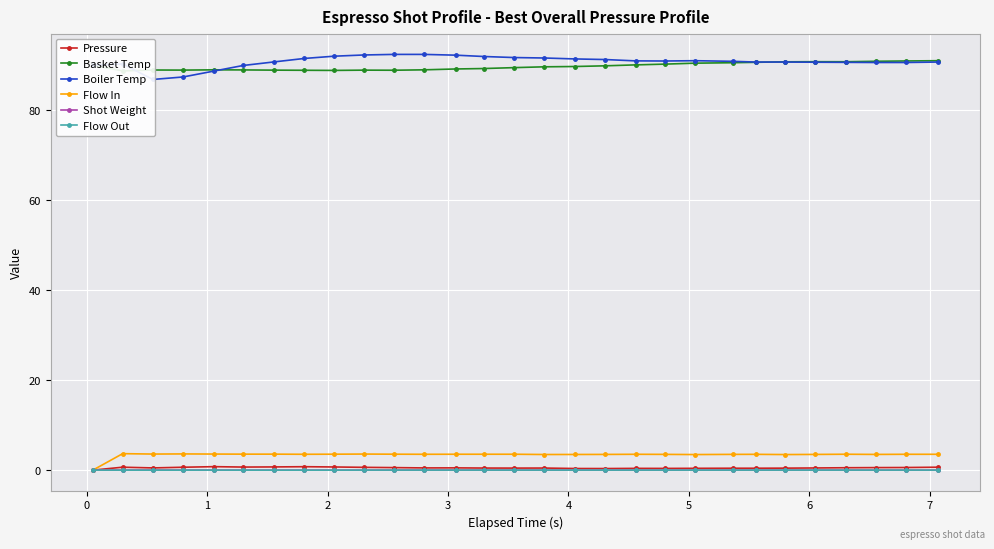

What are all the series names shown in the legend?

Pressure, Basket Temp, Boiler Temp, Flow In, Shot Weight, Flow Out